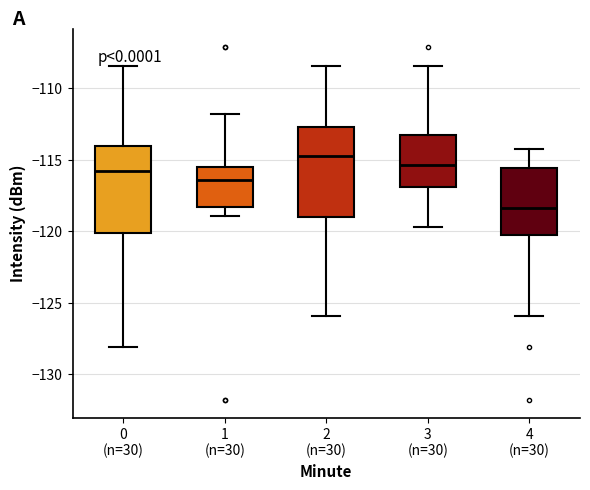

Reading left to right, transcribe this box plot: for each box, give where its median line is, the range the box spans, and where its two whiskers end, as read against the y-axis. The values are not printed on the chart, so give them approximately, as read against the axis.

0 (n=30): median -116.0, box -120.0 to -114.0, whiskers -128.0 to -108.5
1 (n=30): median -116.5, box -118.5 to -115.5, whiskers -119.0 to -112.0
2 (n=30): median -114.5, box -119.0 to -112.5, whiskers -126.0 to -108.5
3 (n=30): median -115.5, box -117.0 to -113.5, whiskers -119.5 to -108.5
4 (n=30): median -118.5, box -120.0 to -115.5, whiskers -126.0 to -114.0